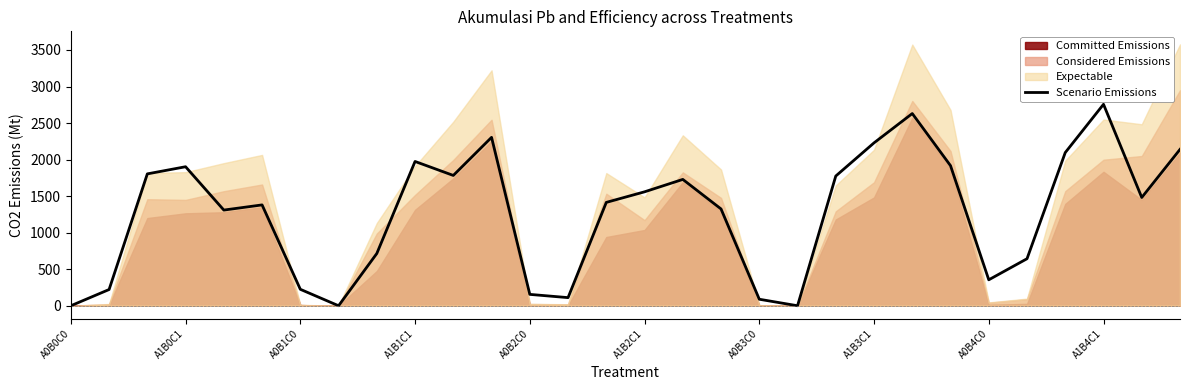

Which category has the highest value in the Scenario Emissions series?

A1B4C1